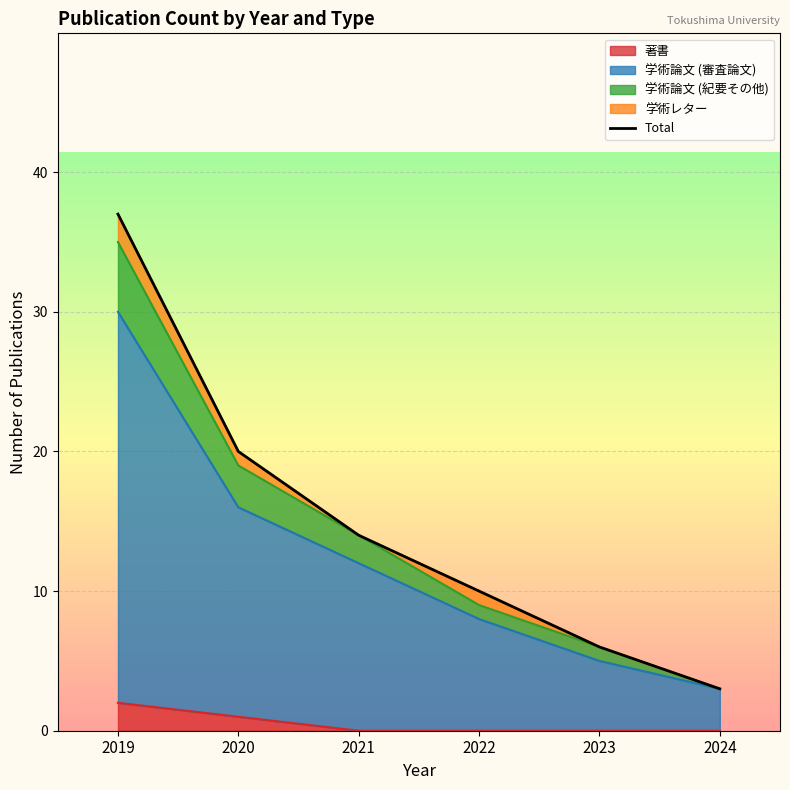

Between 2020 and 2023, which is larger?

2020